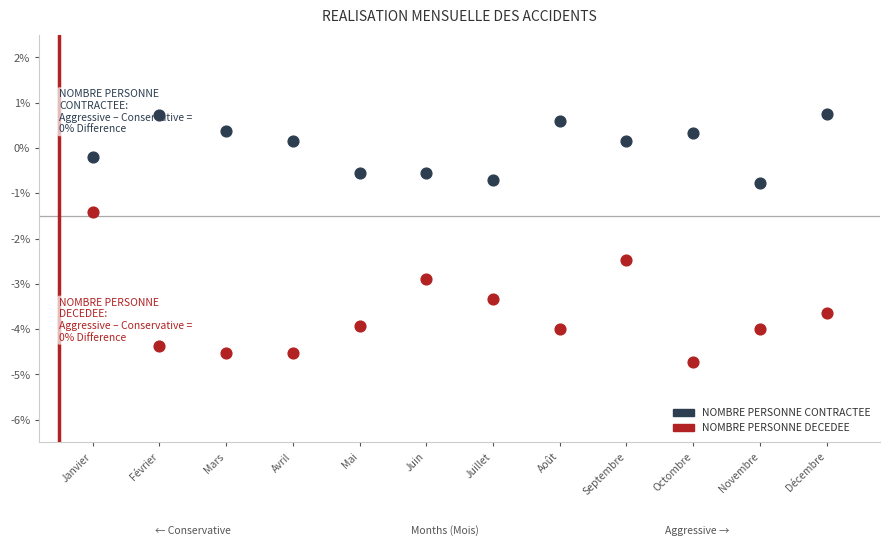

What are all the series names shown in the legend?

NOMBRE PERSONNE CONTRACTEE, NOMBRE PERSONNE DECEDEE